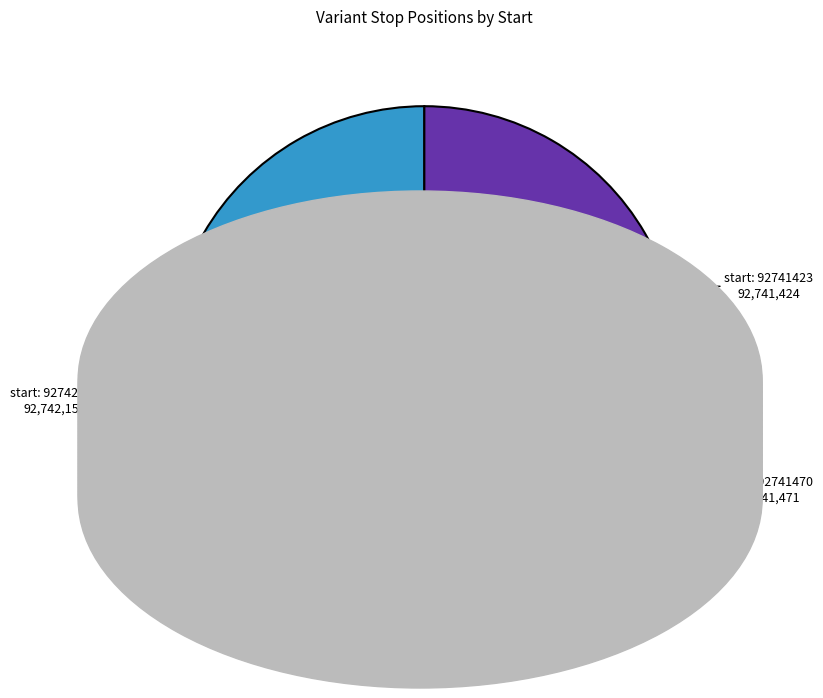

Is there a majority slice in this chart?

No